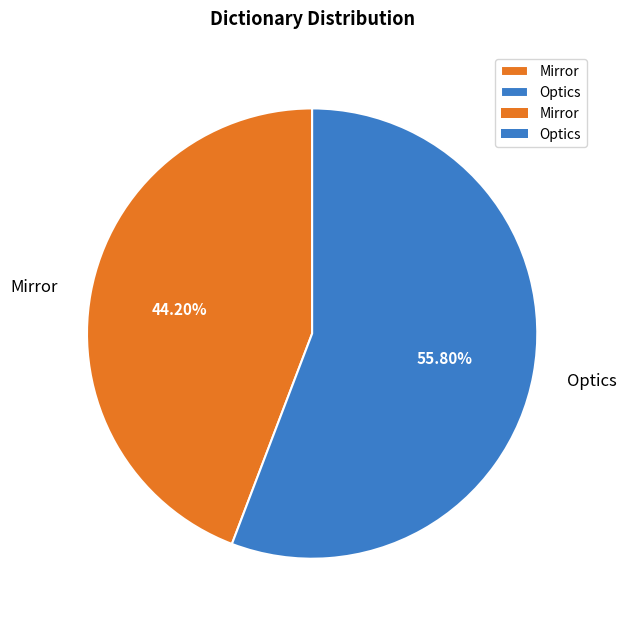

Is Optics the majority of the pie?

Yes